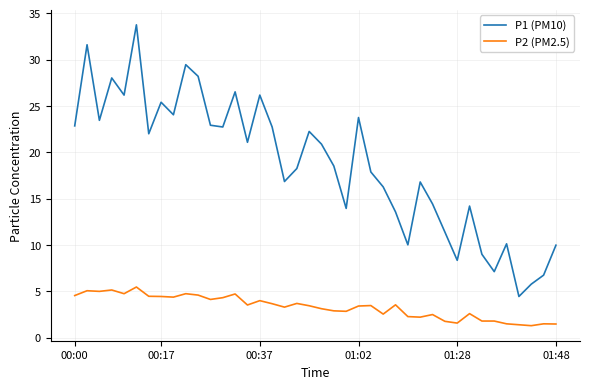

What is the minimum value shown in the chart?

1.3